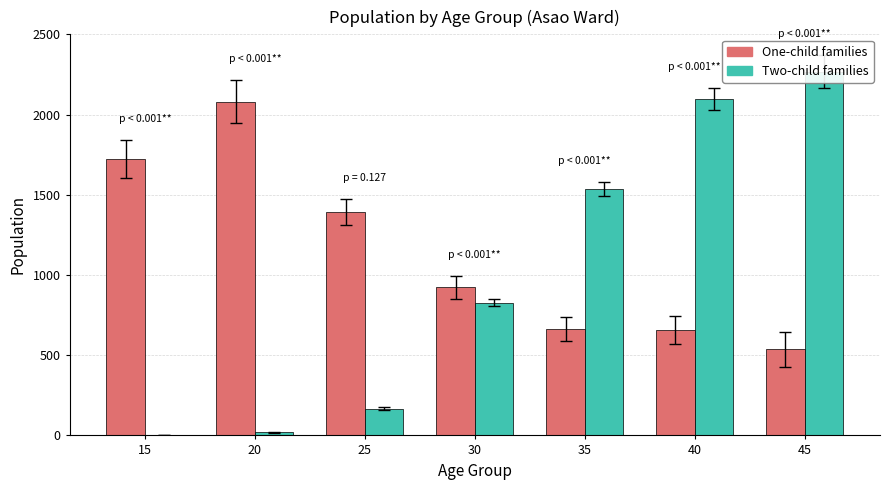

Which series has the widest spread of values?

Two-child families